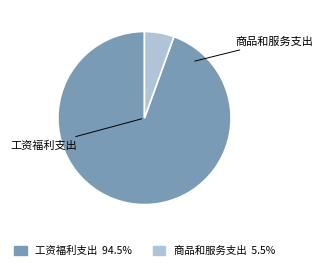

To the nearest percent, what is the combined percentage of 工资福利支出 and 商品和服务支出?

100%